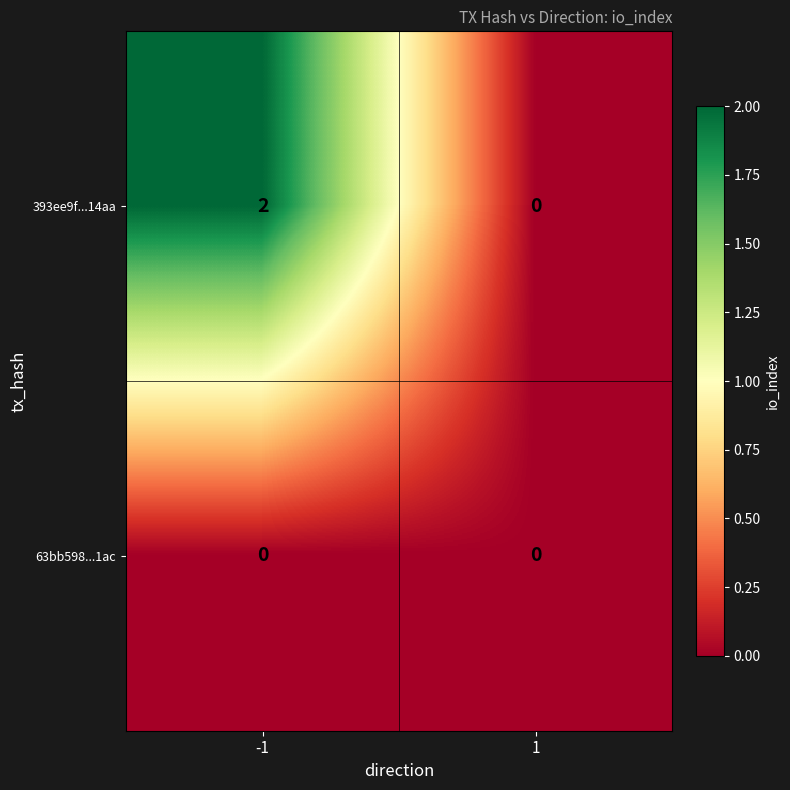

Rank the series by their average value, from highest to lowest.

393ee9f...14aa, 63bb598...1ac